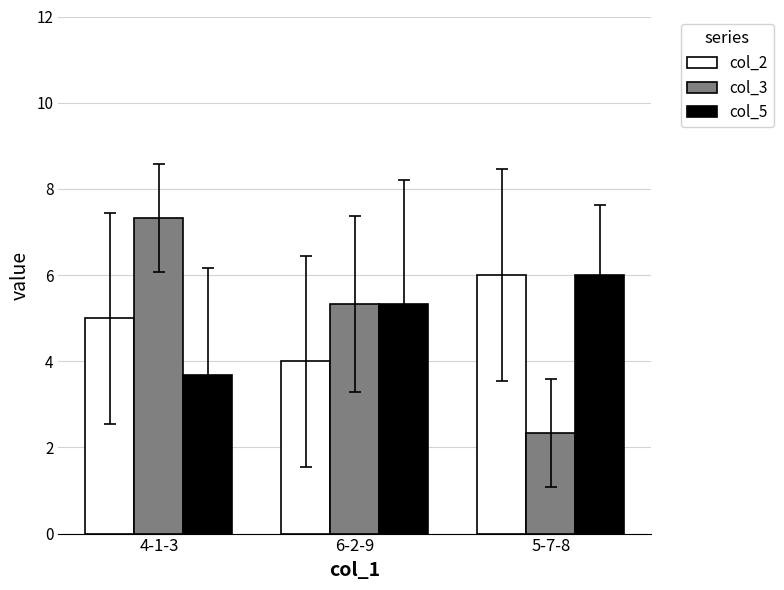

Is it true that col_3 equals 3.4 at 6-2-9?

False